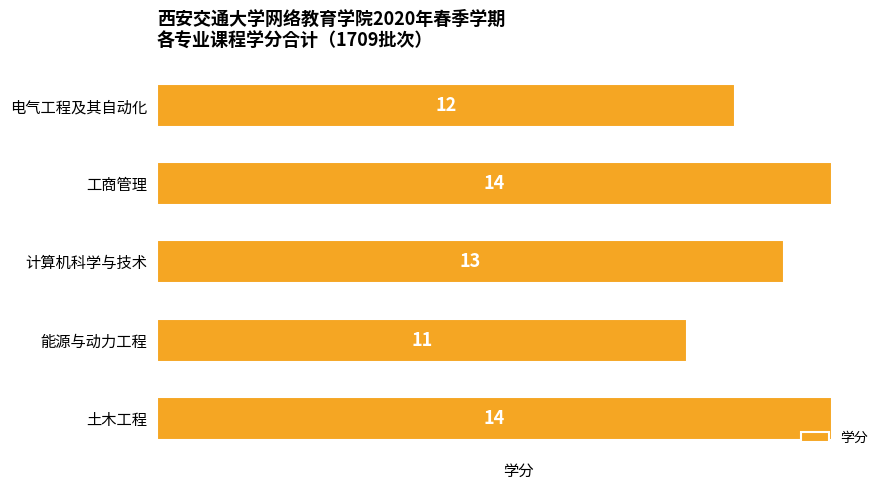

At which category does the chart reach its minimum across all series?

能源与动力工程